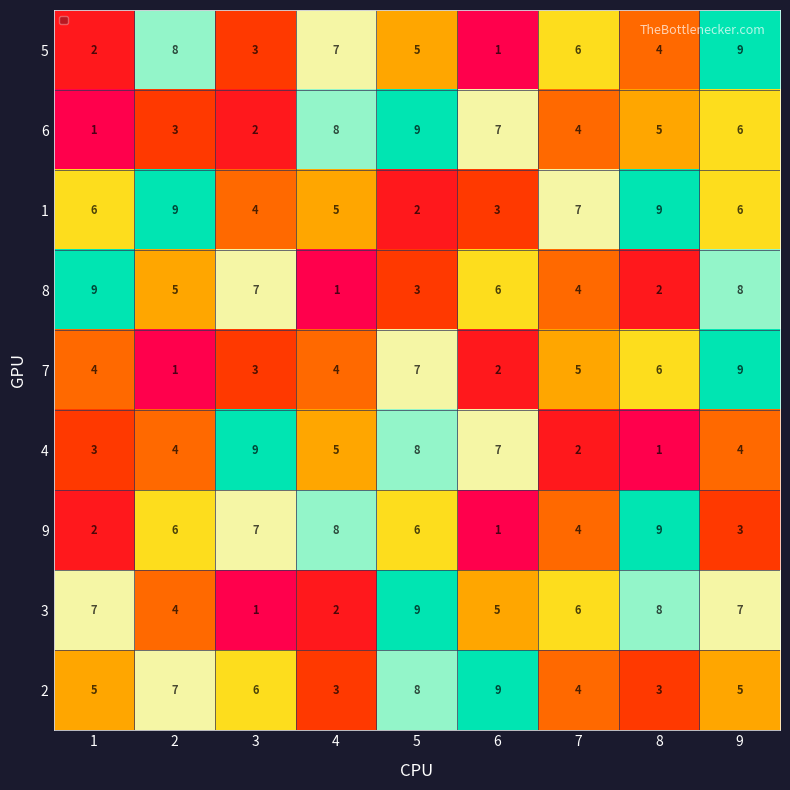

What is the total value across all series at 1?

39